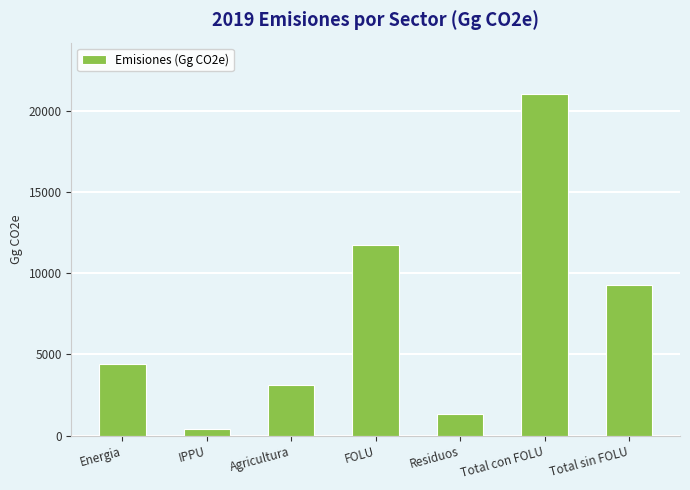

The value at Agricultura is 3098.4. True or false?

True